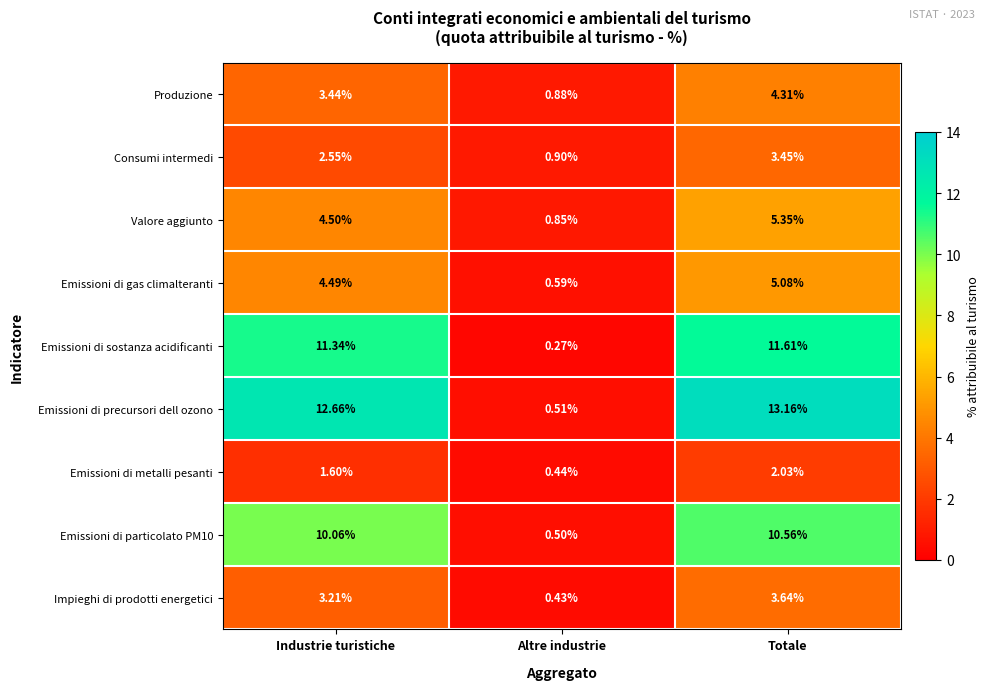

At which category does the chart reach its peak across all series?

Totale